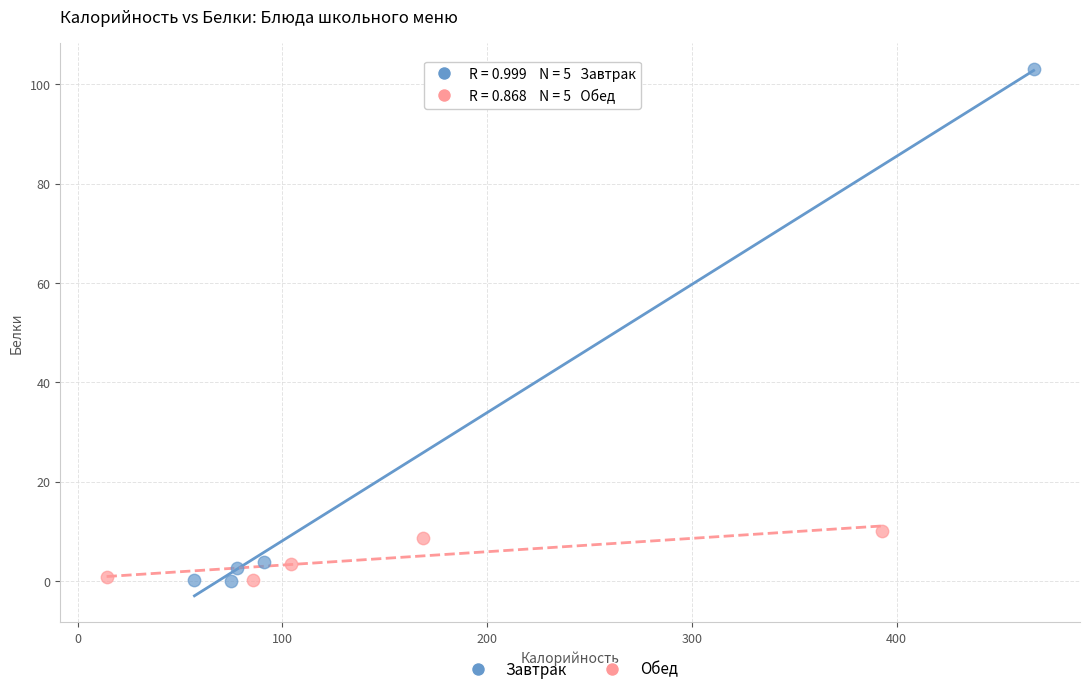

What are all the series names shown in the legend?

Завтрак, Обед